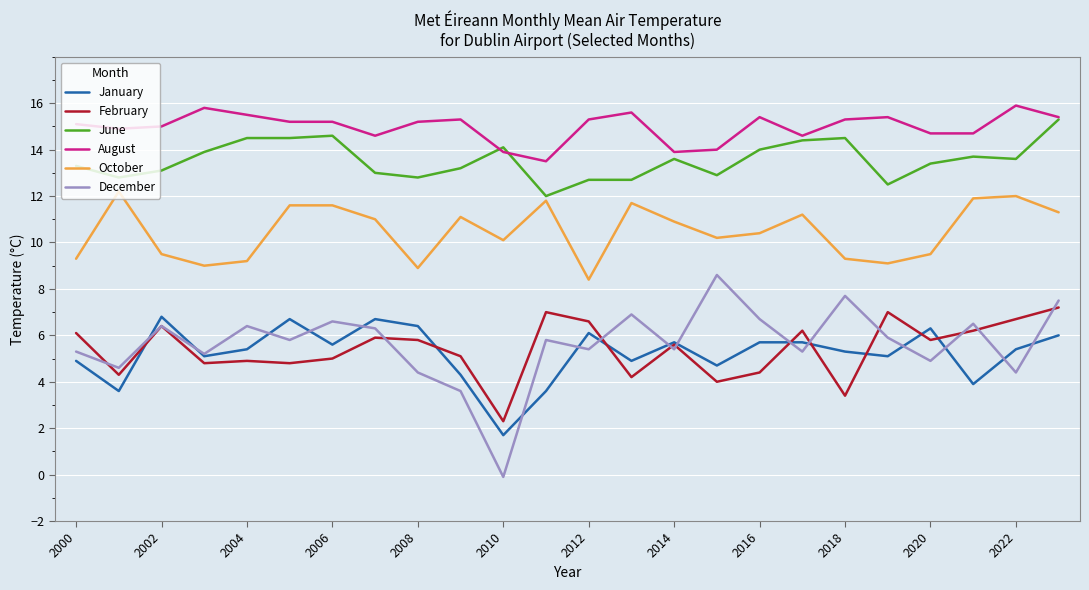

What is the highest value of the February series?

7.2